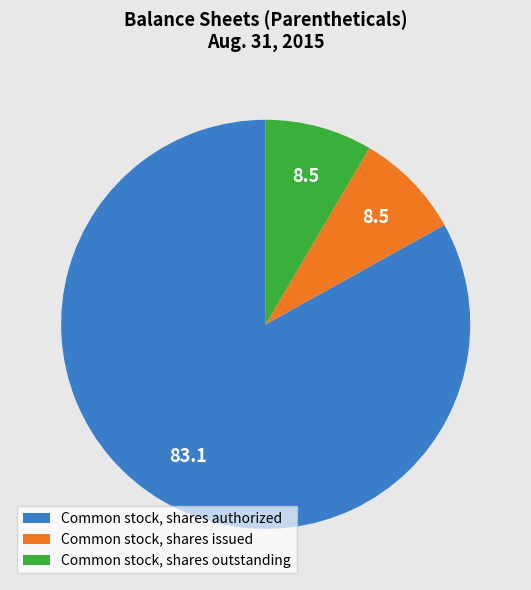

Is the sum of Common stock, shares issued and Common stock, shares outstanding greater than half?

No